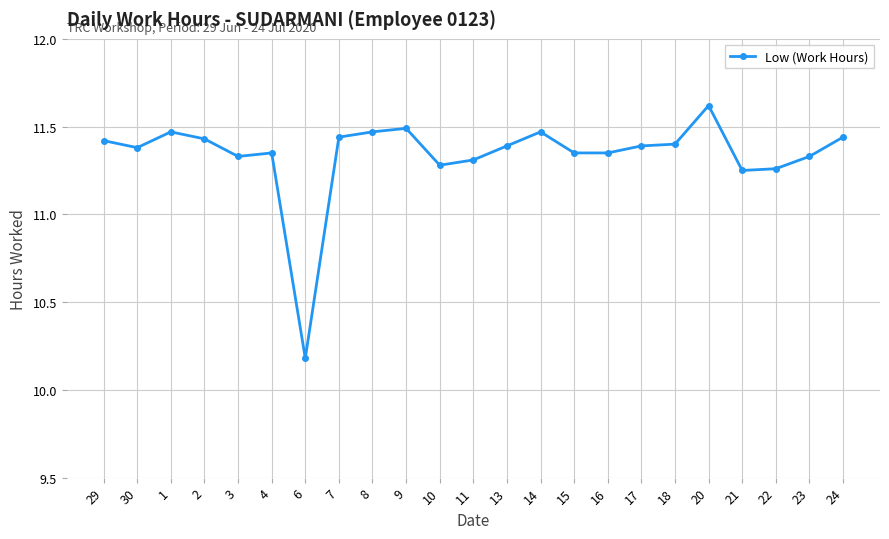

At which label is the value closest to 10?

6